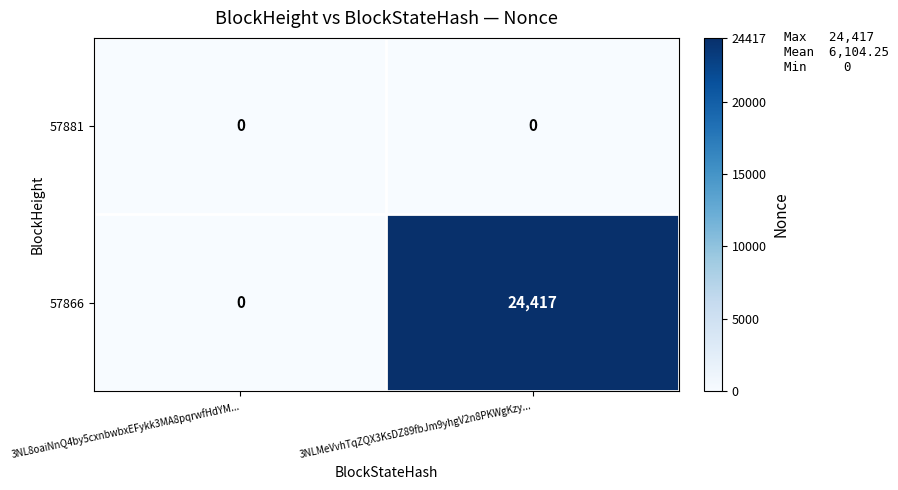

The value of 57866 at 3NLMeVvhTqZQX3KsDZ89fbJm9yhgV2n8PKWgKzy... is 24417. True or false?

True